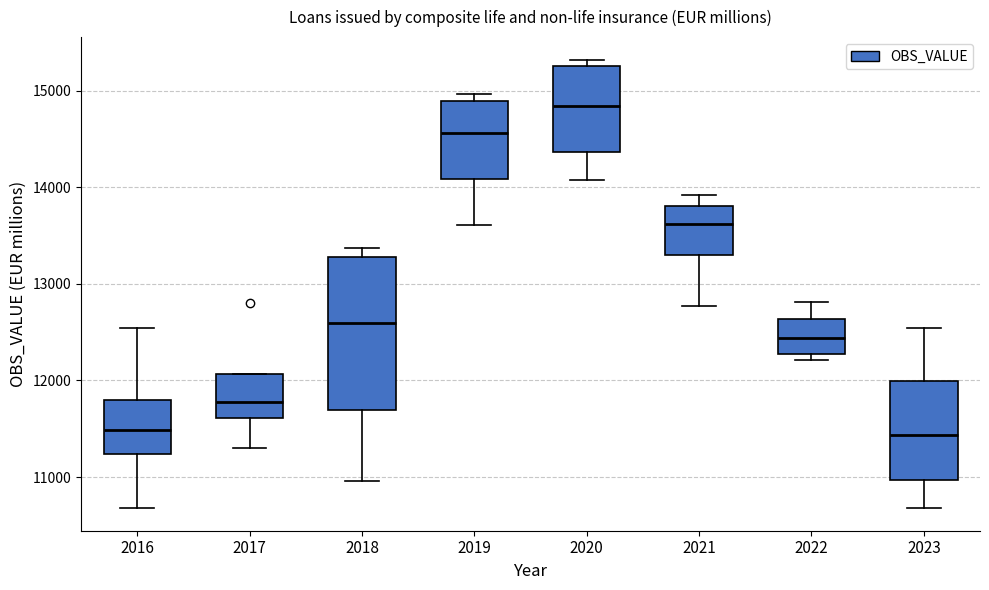

Comparing the boxes themselves (not the whiskers), which one is the tallest?

2018